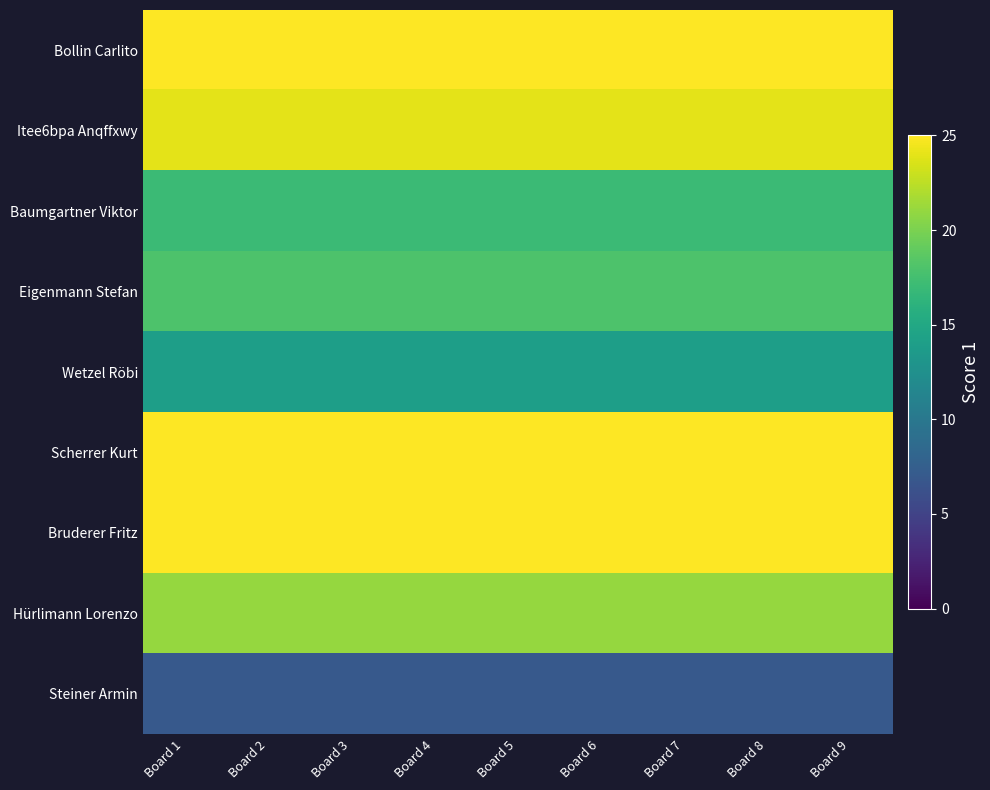

Reading right to left, transcribe all the data shown in this chart.

Bollin Carlito: Board 9=25	Board 8=25	Board 7=25	Board 6=25	Board 5=25	Board 4=25	Board 3=25	Board 2=25	Board 1=25
Itee6bpa Anqffxwy: Board 9=24	Board 8=24	Board 7=24	Board 6=24	Board 5=24	Board 4=24	Board 3=24	Board 2=24	Board 1=24
Baumgartner Viktor: Board 9=17	Board 8=17	Board 7=17	Board 6=17	Board 5=17	Board 4=17	Board 3=17	Board 2=17	Board 1=17
Eigenmann Stefan: Board 9=18	Board 8=18	Board 7=18	Board 6=18	Board 5=18	Board 4=18	Board 3=18	Board 2=18	Board 1=18
Wetzel Röbi: Board 9=14	Board 8=14	Board 7=14	Board 6=14	Board 5=14	Board 4=14	Board 3=14	Board 2=14	Board 1=14
Scherrer Kurt: Board 9=25	Board 8=25	Board 7=25	Board 6=25	Board 5=25	Board 4=25	Board 3=25	Board 2=25	Board 1=25
Bruderer Fritz: Board 9=25	Board 8=25	Board 7=25	Board 6=25	Board 5=25	Board 4=25	Board 3=25	Board 2=25	Board 1=25
Hürlimann Lorenzo: Board 9=21	Board 8=21	Board 7=21	Board 6=21	Board 5=21	Board 4=21	Board 3=21	Board 2=21	Board 1=21
Steiner Armin: Board 9=7	Board 8=7	Board 7=7	Board 6=7	Board 5=7	Board 4=7	Board 3=7	Board 2=7	Board 1=7